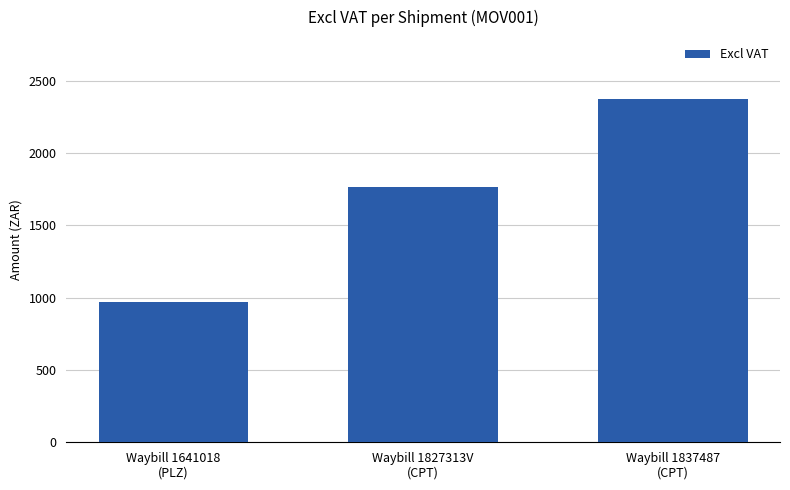

What is the sum of all values?

5103.3